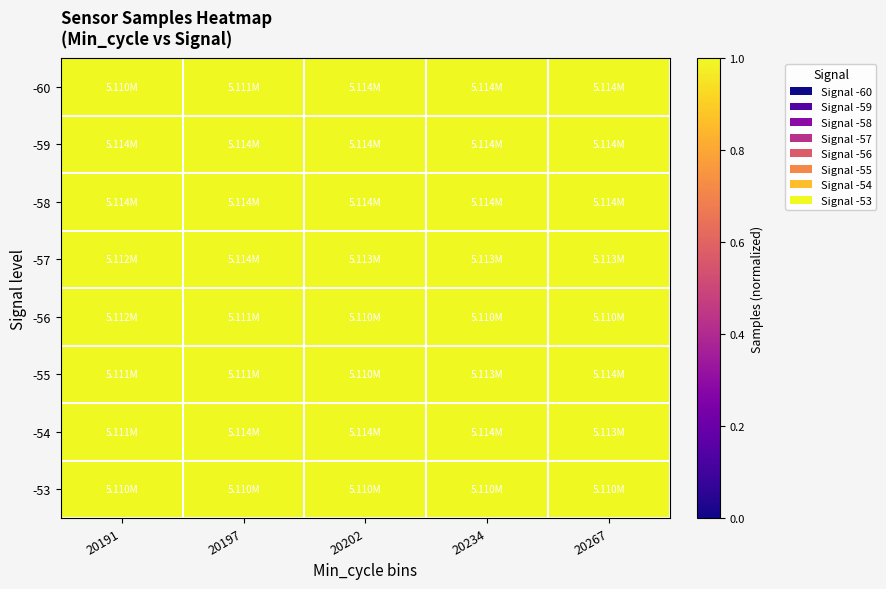

List the series in order of their peak value, lowest first.

-53, -56, -55, -60, -59, -58, -54, -57